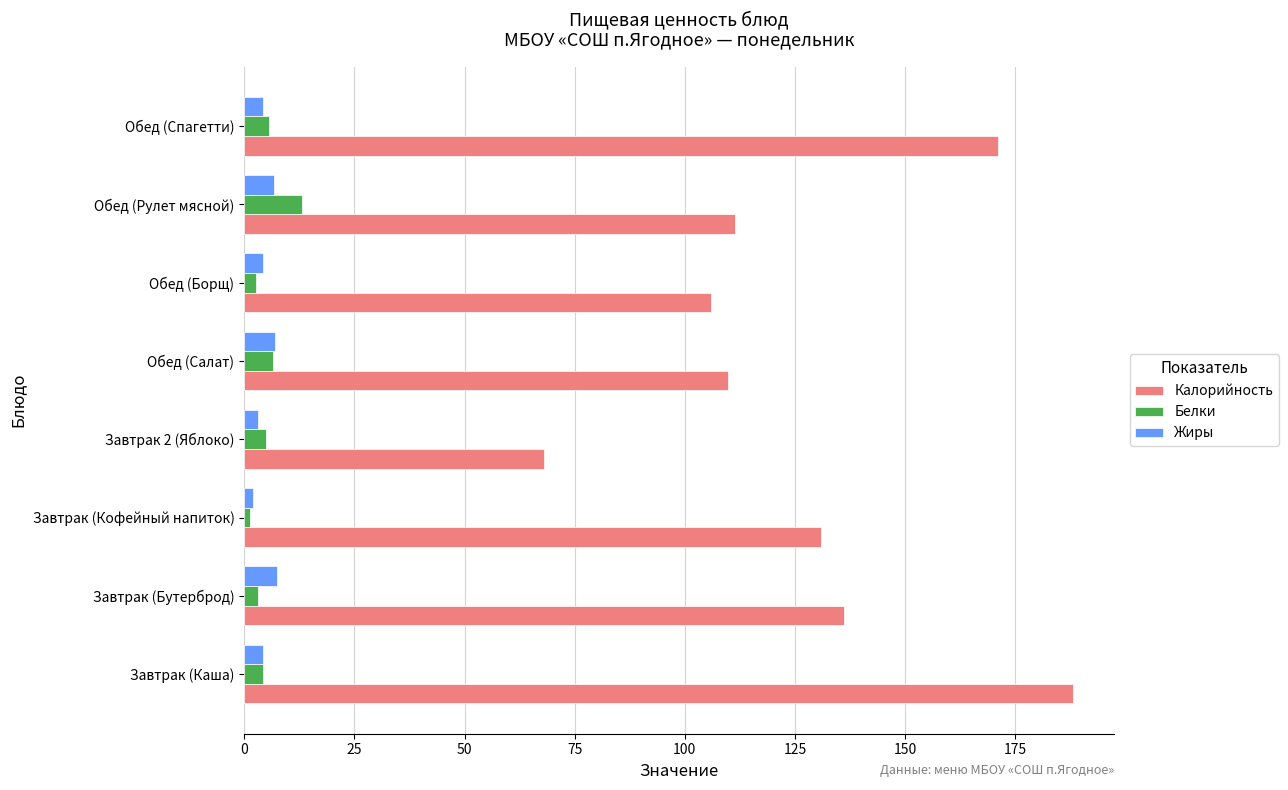

Is it true that Жиры equals 6.9 at Обед (Салат)?

True